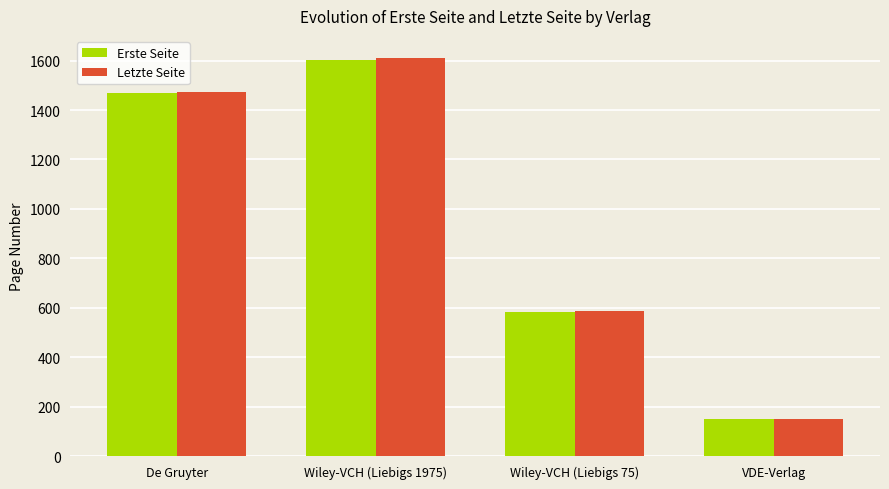

How many categories are shown in the chart?

4